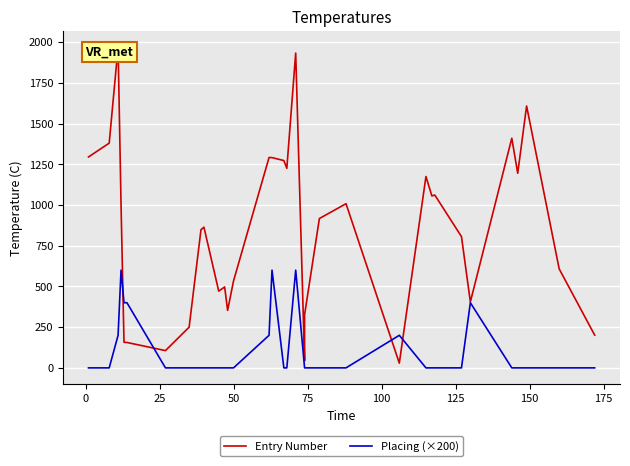

Count the Placing (×200) values in the range 0 to 200.

28